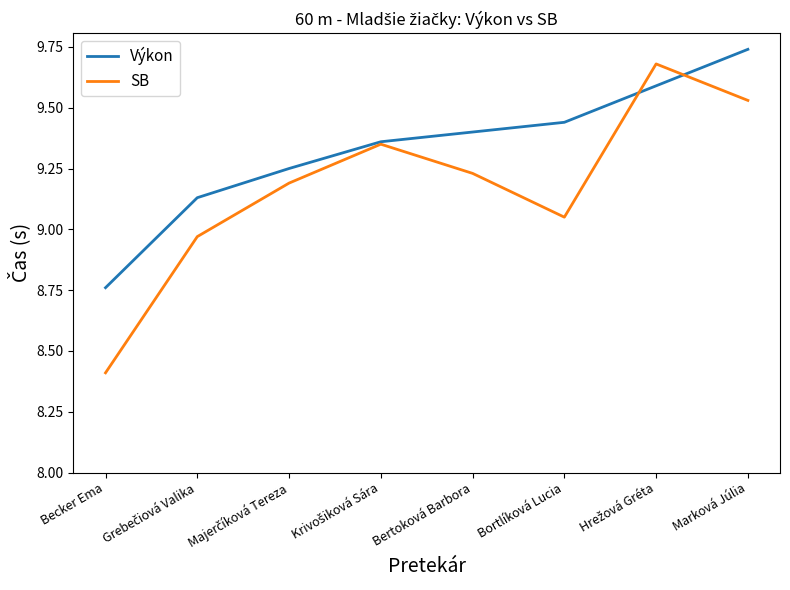

What is the smallest value displayed?

8.4